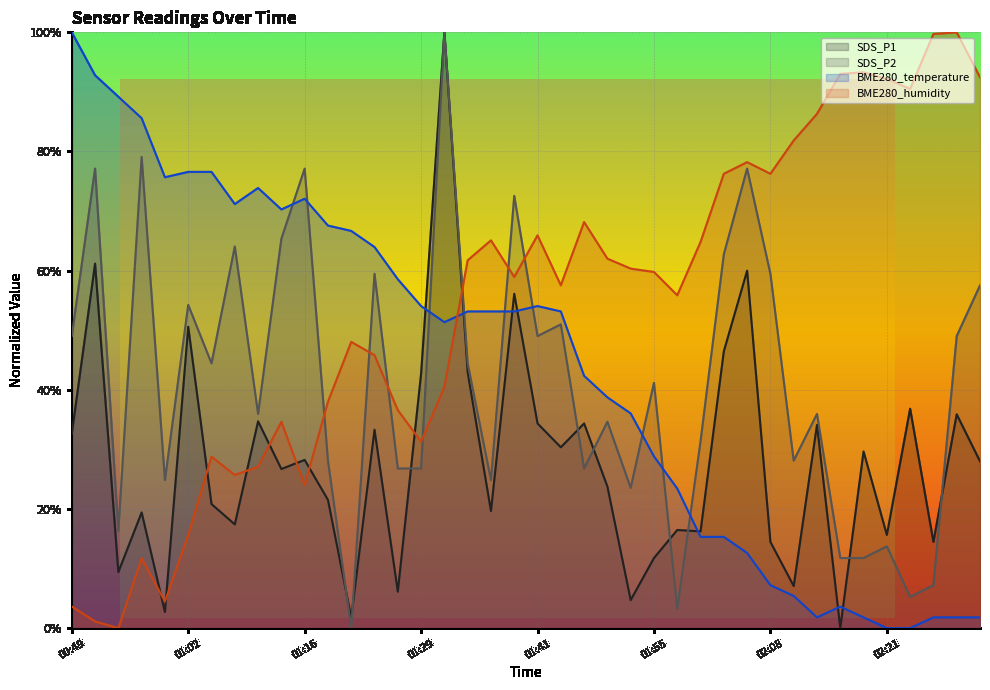

Which label corresponds to the smallest value in the chart?

02:15